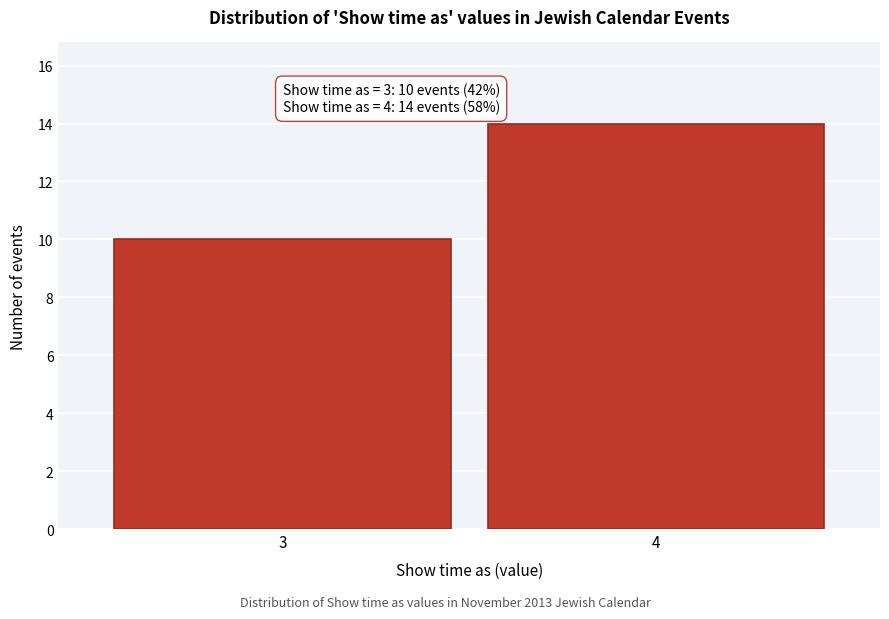

Reading left to right, transcribe all the data shown in this chart.

10	14